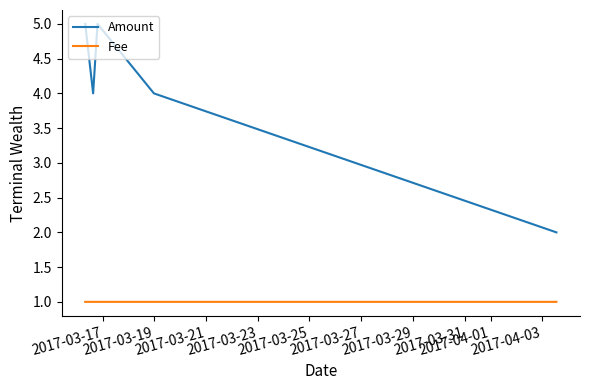

True or false: Fee and Amount intersect in this chart.

False